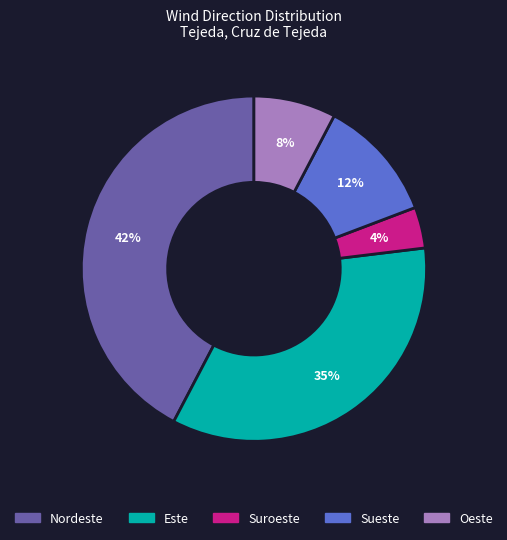

What is the ratio of the value at Suroeste to the value at Nordeste?

0.1